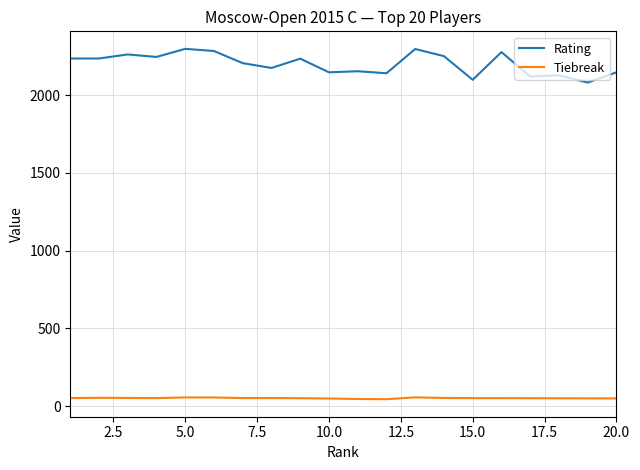

Which series has the largest range (max minus min)?

Rating